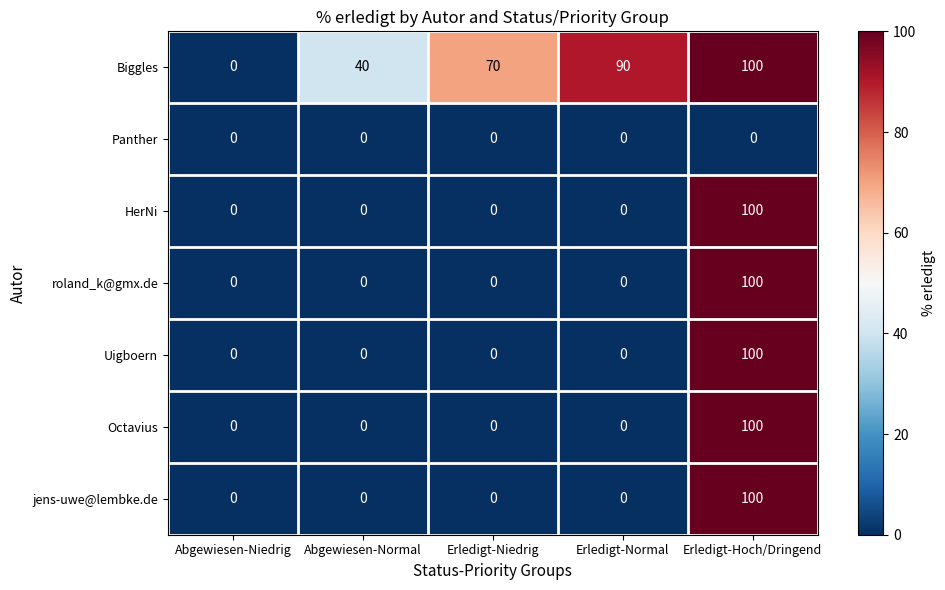

Is it true that Octavius equals -53 at Abgewiesen-Niedrig?

False